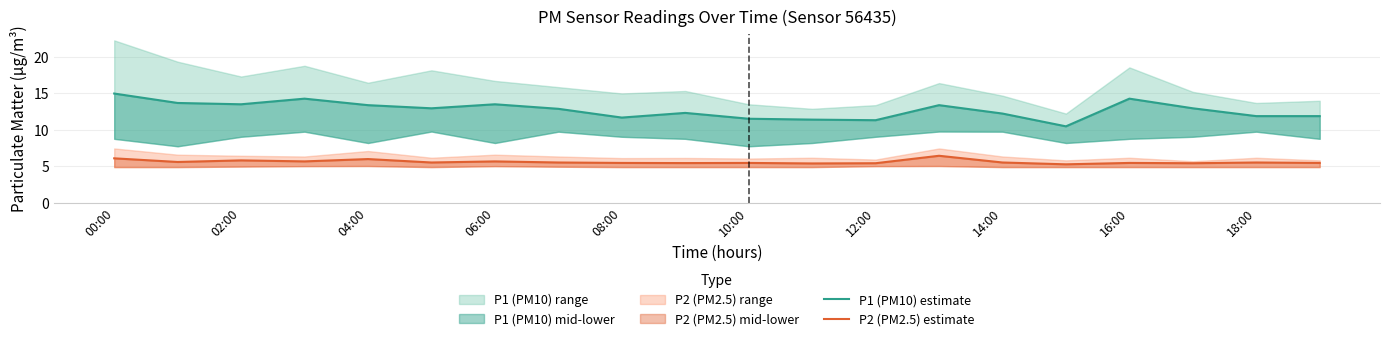

What is the minimum value for P1 (PM10) estimate?

10.5